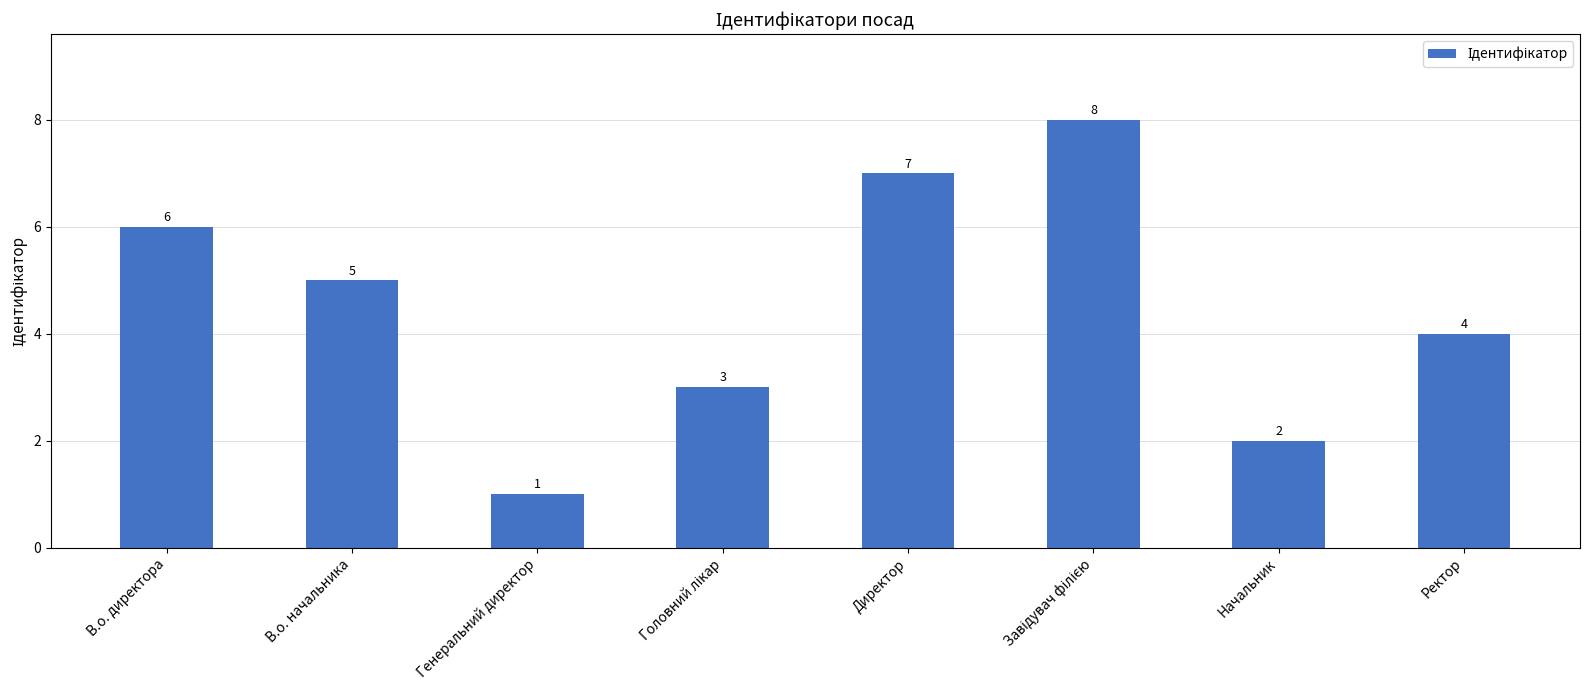

True or false: the data shows 4 at Ректор.

True